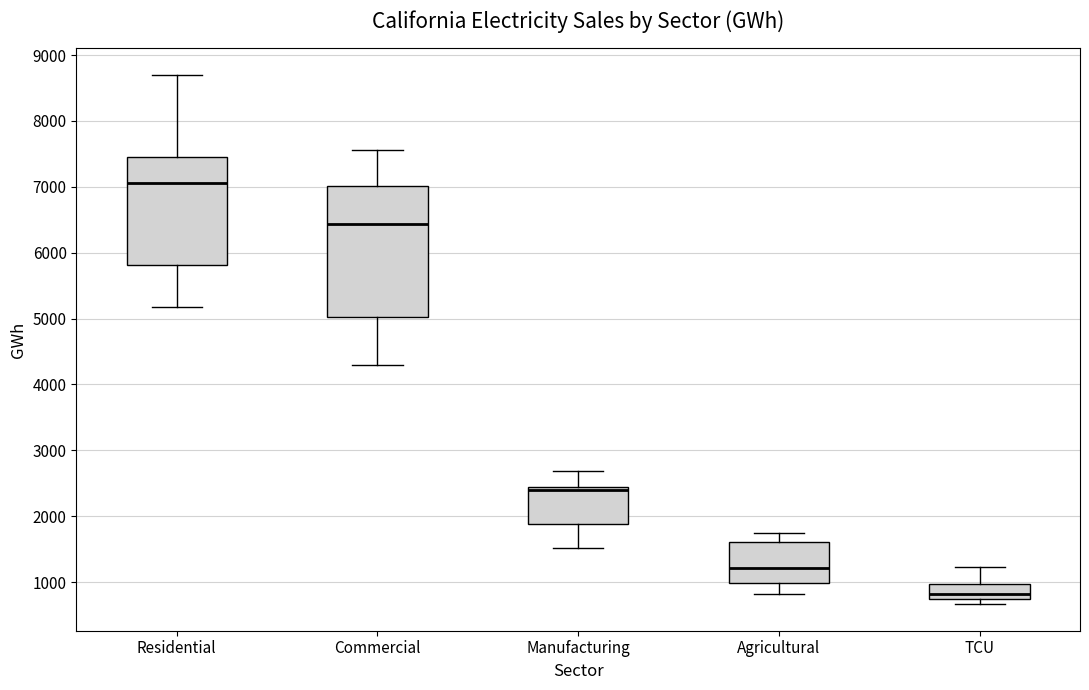

Reading left to right, read every box against the y-axis: the position of its median line, the range the box covers, and the ends of its whiskers. The values are not printed on the chart, so give them approximately, as read against the axis.

Residential: median 7100, box 5800 to 7500, whiskers 5200 to 8700
Commercial: median 6400, box 5000 to 7000, whiskers 4300 to 7600
Manufacturing: median 2400 (just below the box's upper edge), box 1900 to 2400, whiskers 1500 to 2700
Agricultural: median 1200, box 1000 to 1600, whiskers 800 to 1700
TCU: median 800 (just above the box's lower edge), box 800 to 1000, whiskers 700 to 1200